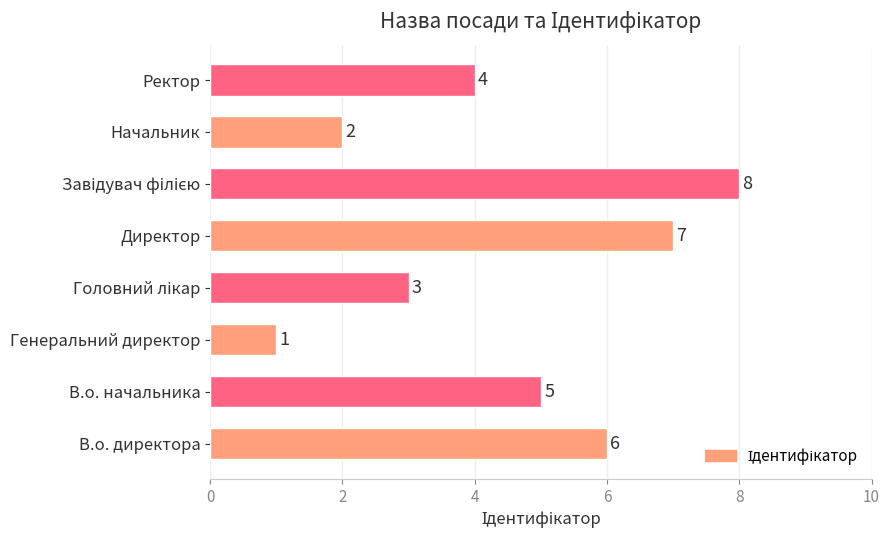

The value at В.о. директора is 8. True or false?

False